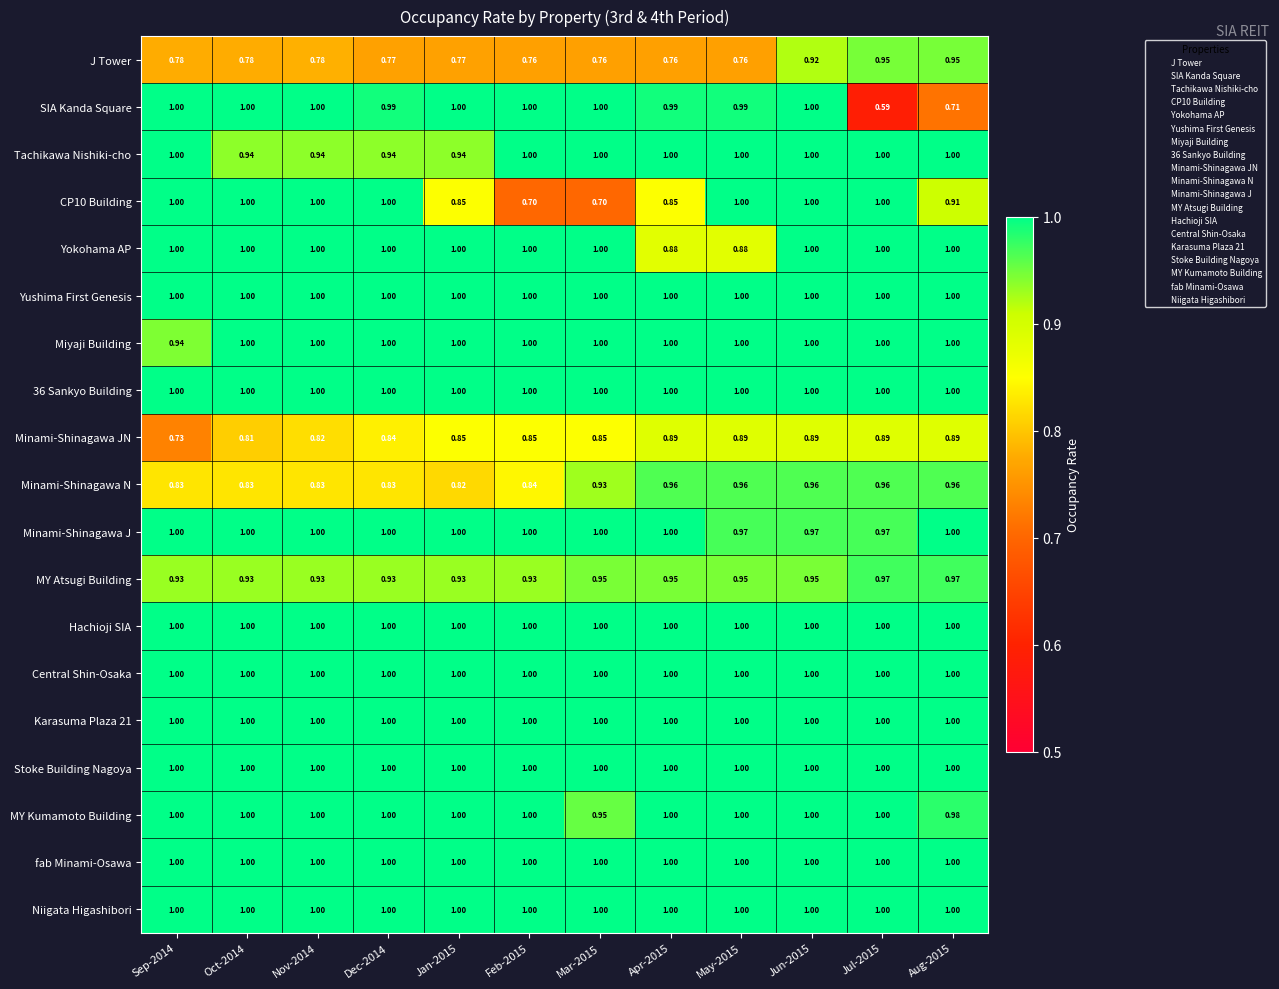

Which series has the widest spread of values?

SIA Kanda Square